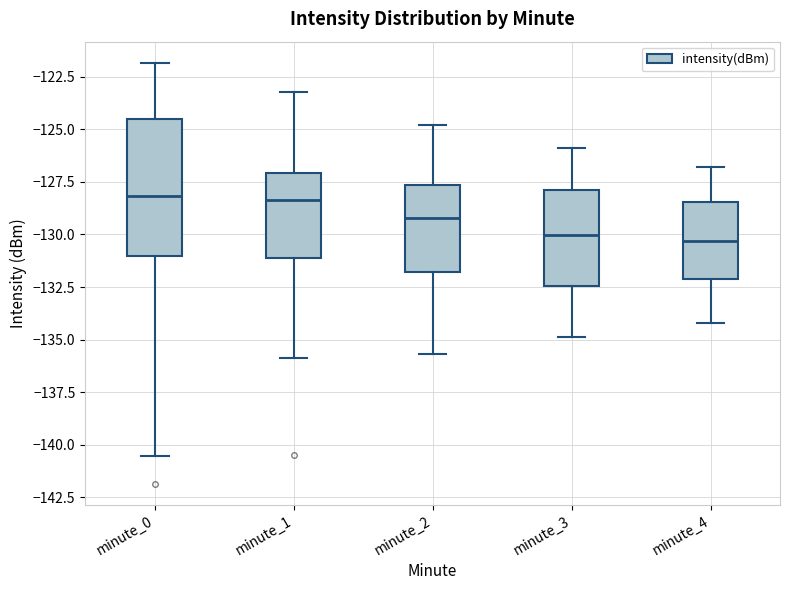

Reading left to right, read every box against the y-axis: the position of its median line, the range the box covers, and the ends of its whiskers. The values are not printed on the chart, so give them approximately, as read against the axis.

minute_0: median -128.0, box -131.0 to -124.5, whiskers -140.5 to -122.0
minute_1: median -128.5, box -131.0 to -127.0, whiskers -136.0 to -123.0
minute_2: median -129.0, box -132.0 to -127.5, whiskers -135.5 to -125.0
minute_3: median -130.0, box -132.5 to -128.0, whiskers -135.0 to -126.0
minute_4: median -130.5, box -132.0 to -128.5, whiskers -134.0 to -127.0